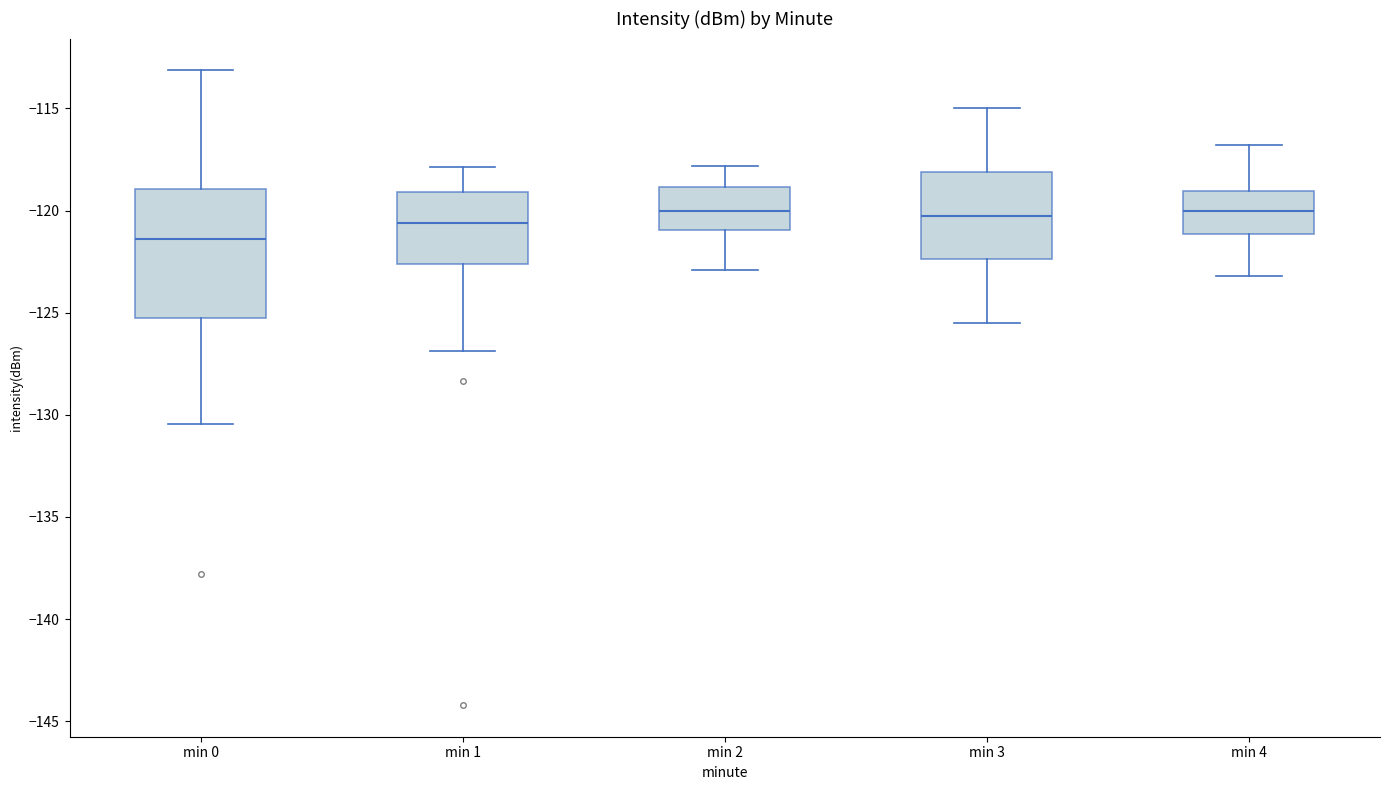

Which box is the tallest, from its lower edge to its upper edge?

min 0